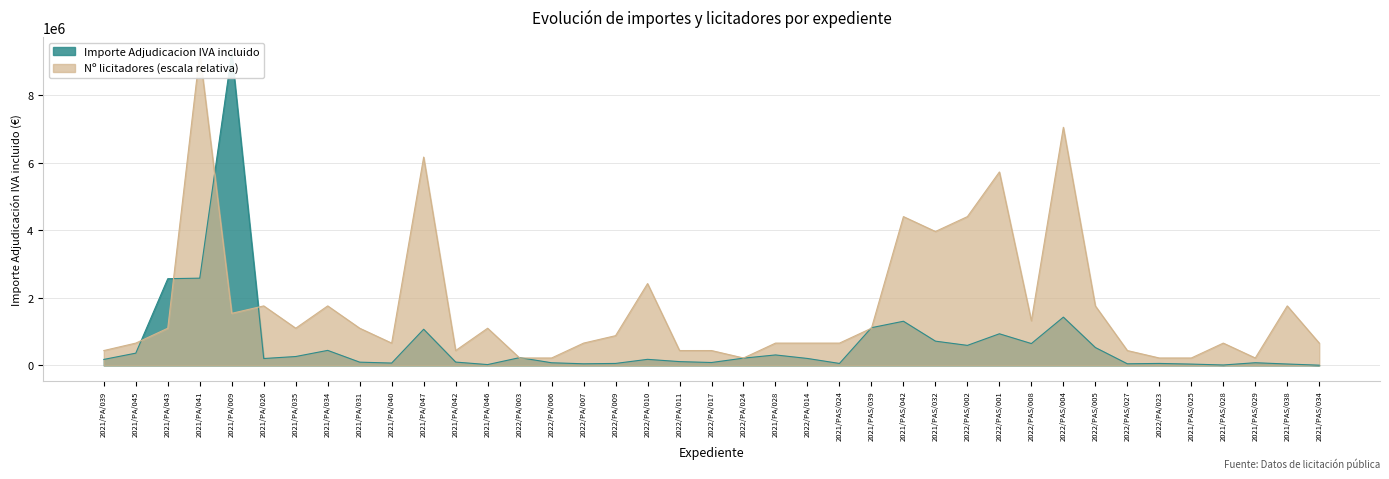

Between 2021/PA/039 and 2021/PA/031, which series saw the biggest shift?

Nº licitadores